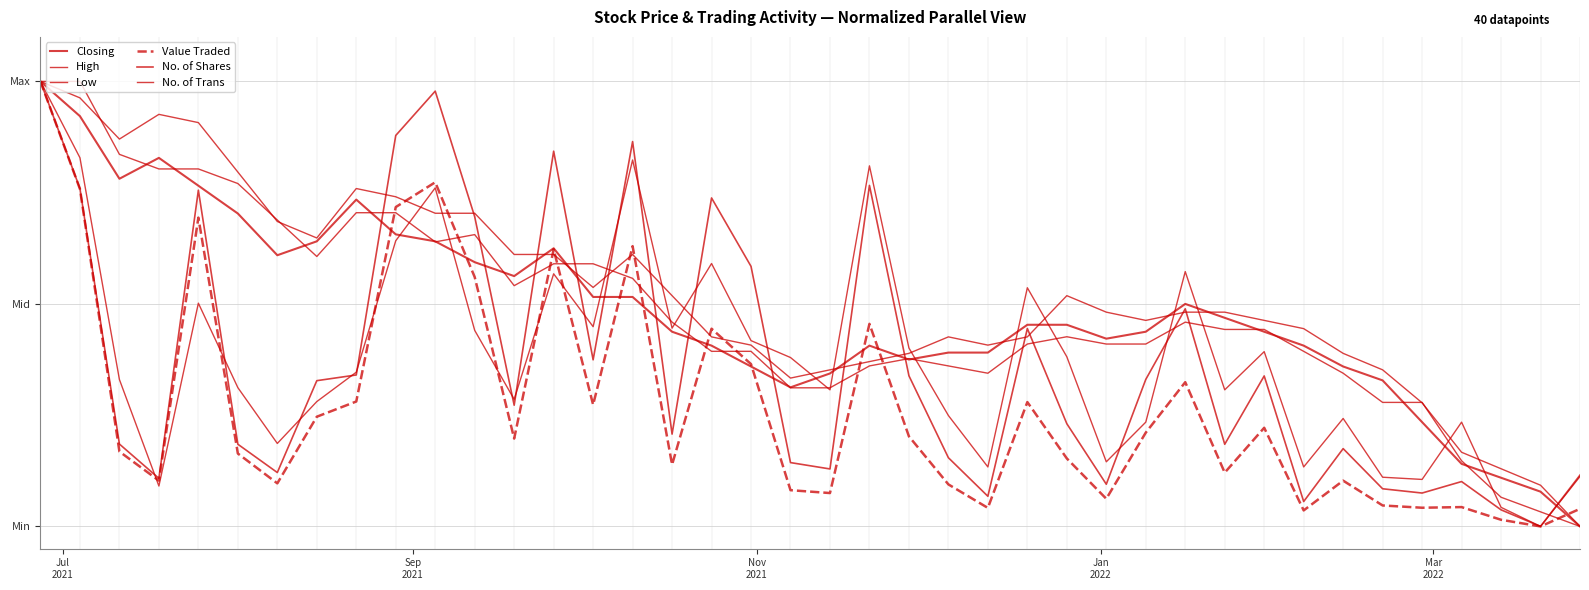

Is this an area chart (filled region under the line)?

No